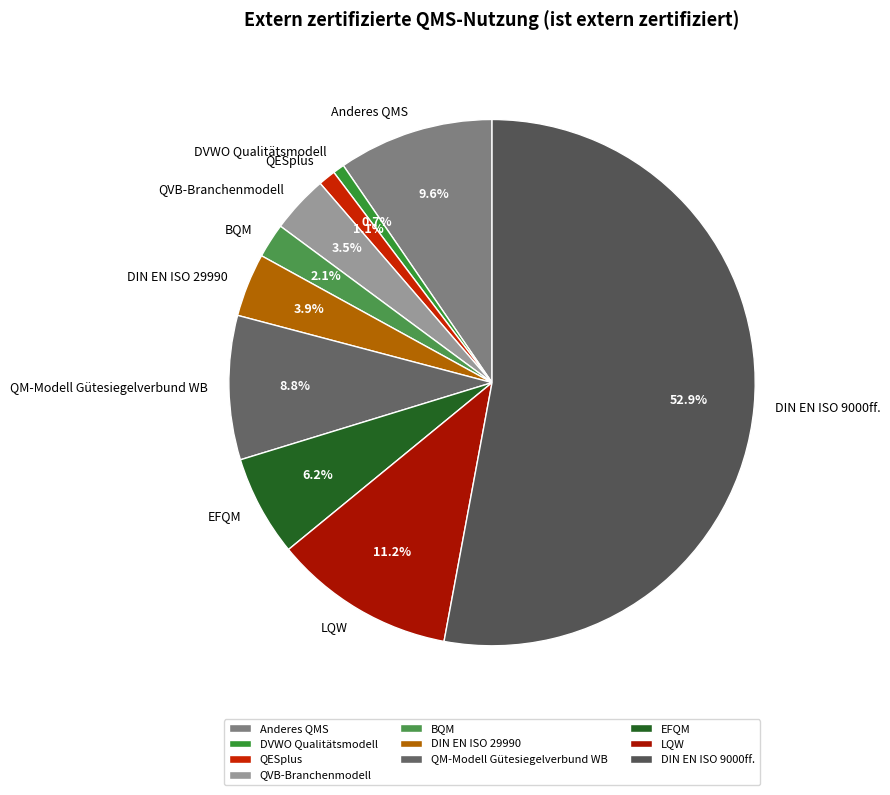

Count the number of slices in the pie.

10